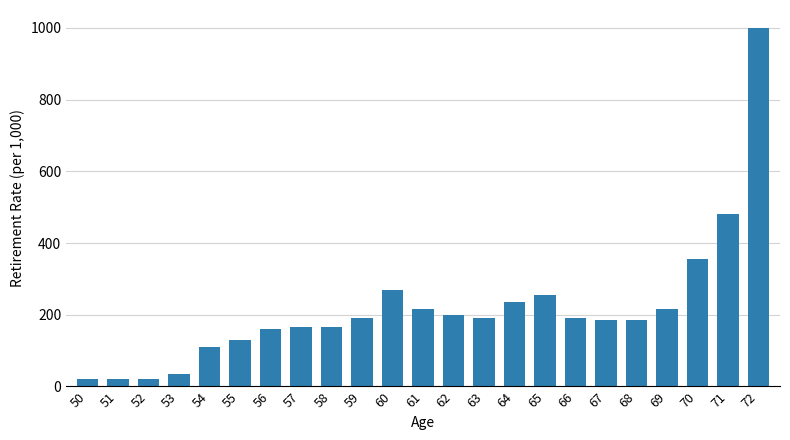

What is the ratio of the value at 62 to the value at 69?

0.9